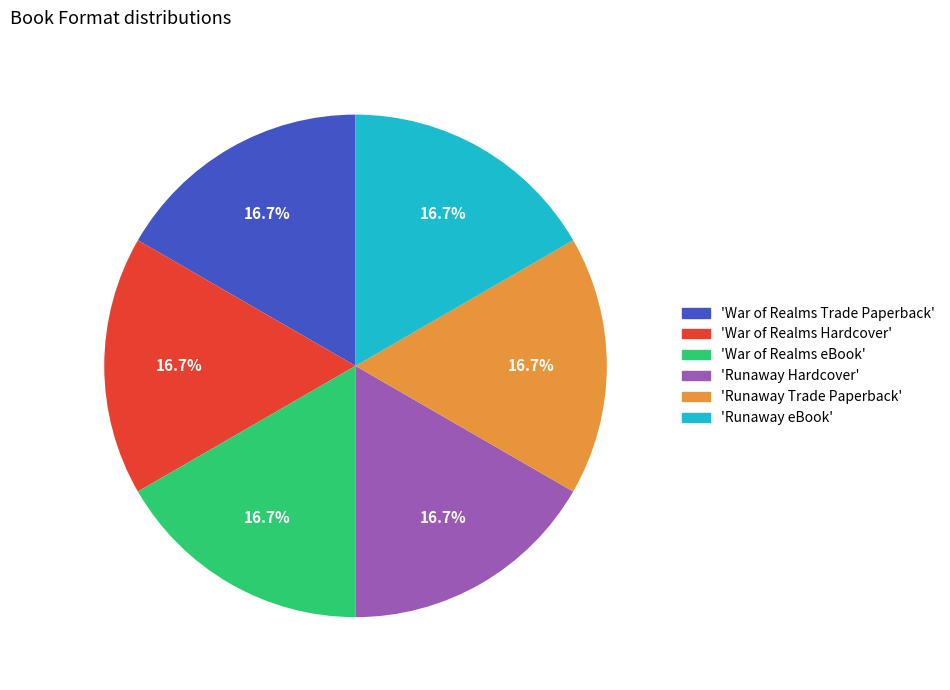

Is there a majority slice in this chart?

No